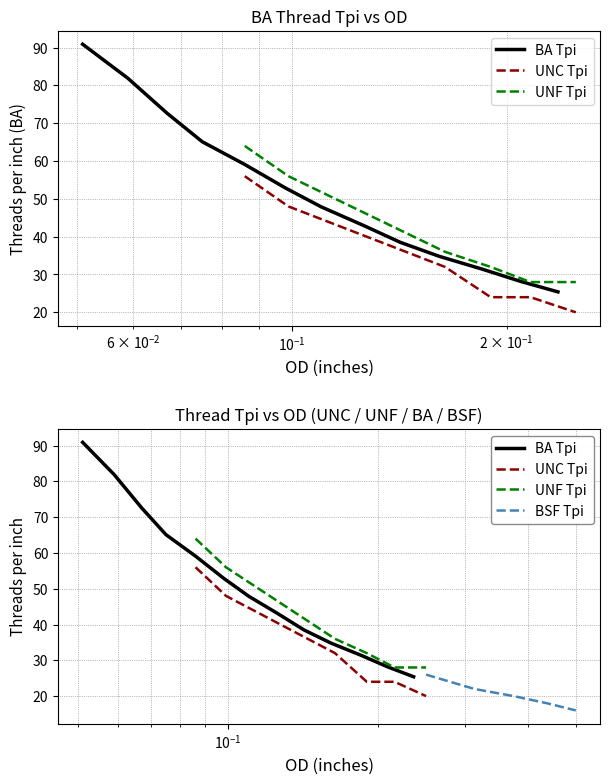

The value at 10 is 12.3. True or false?

False